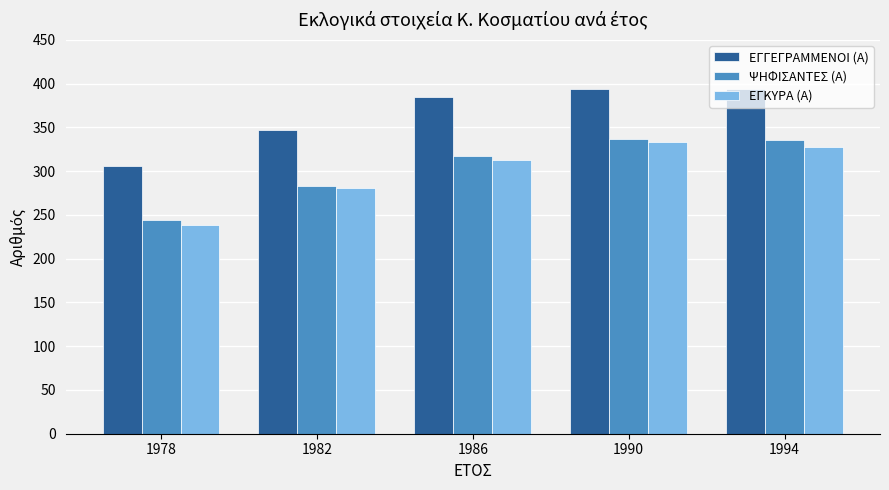

Which label corresponds to the smallest value in the chart?

1978